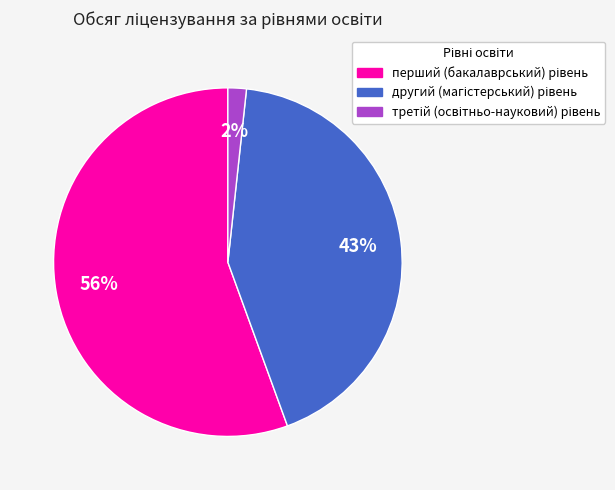

Does any single category account for the majority?

Yes